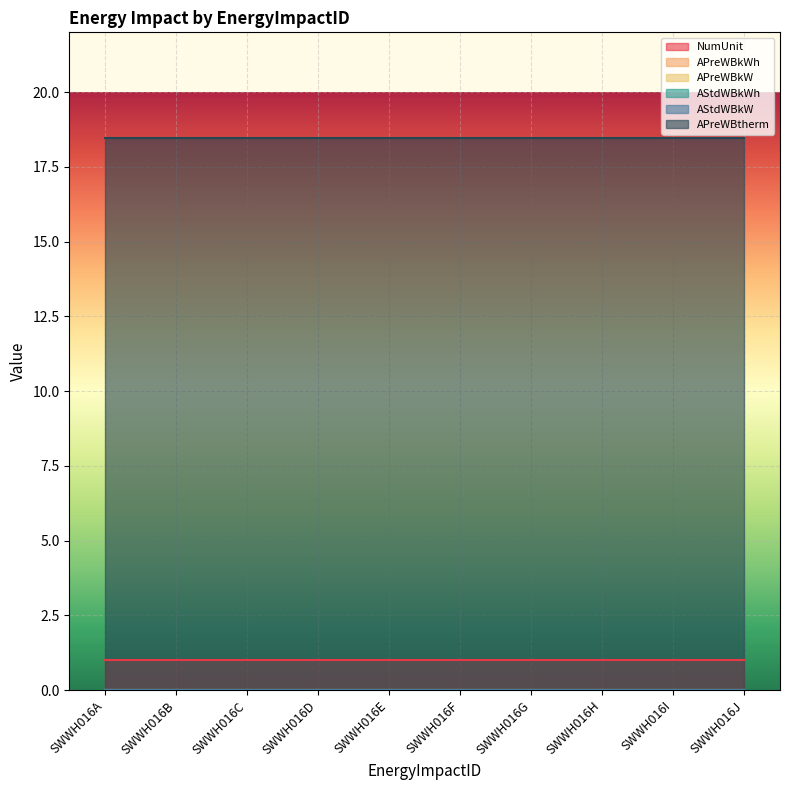

Reading left to right, list all the values displayed in this chart.

NumUnit: 1.0	1.0	1.0	1.0	1.0	1.0	1.0	1.0	1.0	1.0
APreWBkWh: 0.0	0.0	0.0	0.0	0.0	0.0	0.0	0.0	0.0	0.0
APreWBkW: 0.0	0.0	0.0	0.0	0.0	0.0	0.0	0.0	0.0	0.0
AStdWBkWh: 0.0	0.0	0.0	0.0	0.0	0.0	0.0	0.0	0.0	0.0
AStdWBkW: 0.0	0.0	0.0	0.0	0.0	0.0	0.0	0.0	0.0	0.0
APreWBtherm: 18.5	18.5	18.5	18.5	18.5	18.5	18.5	18.5	18.5	18.5